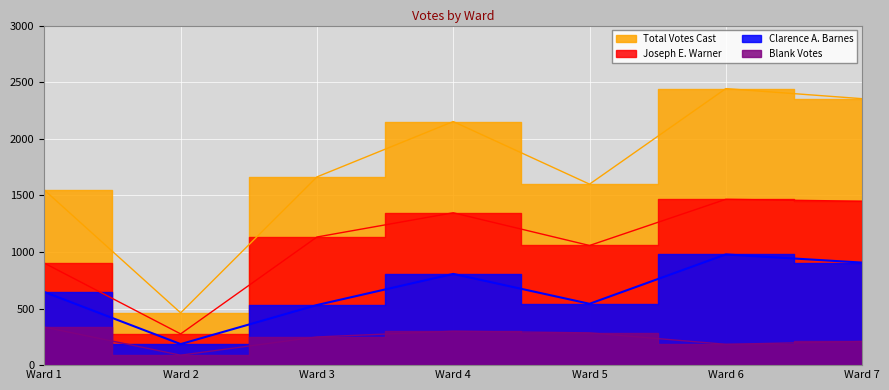

List the series in order of their overall mean, highest first.

Total Votes Cast, Joseph E. Warner, Clarence A. Barnes, Blank Votes